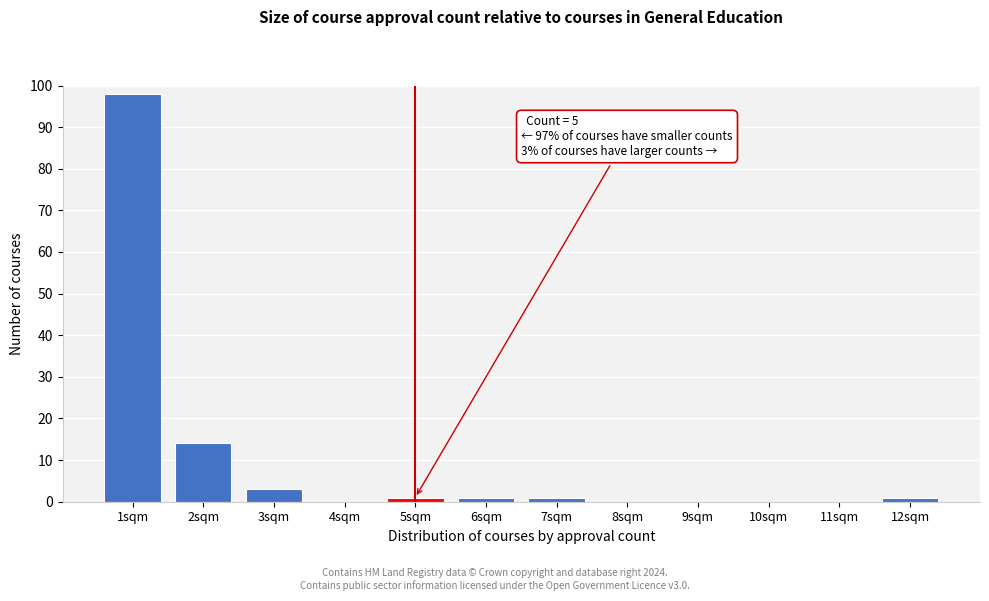

Reading left to right, extract all data points from this chart.

1sqm=98	2sqm=14	3sqm=3	4sqm=0	5sqm=1	6sqm=1	7sqm=1	8sqm=0	9sqm=0	10sqm=0	11sqm=0	12sqm=1